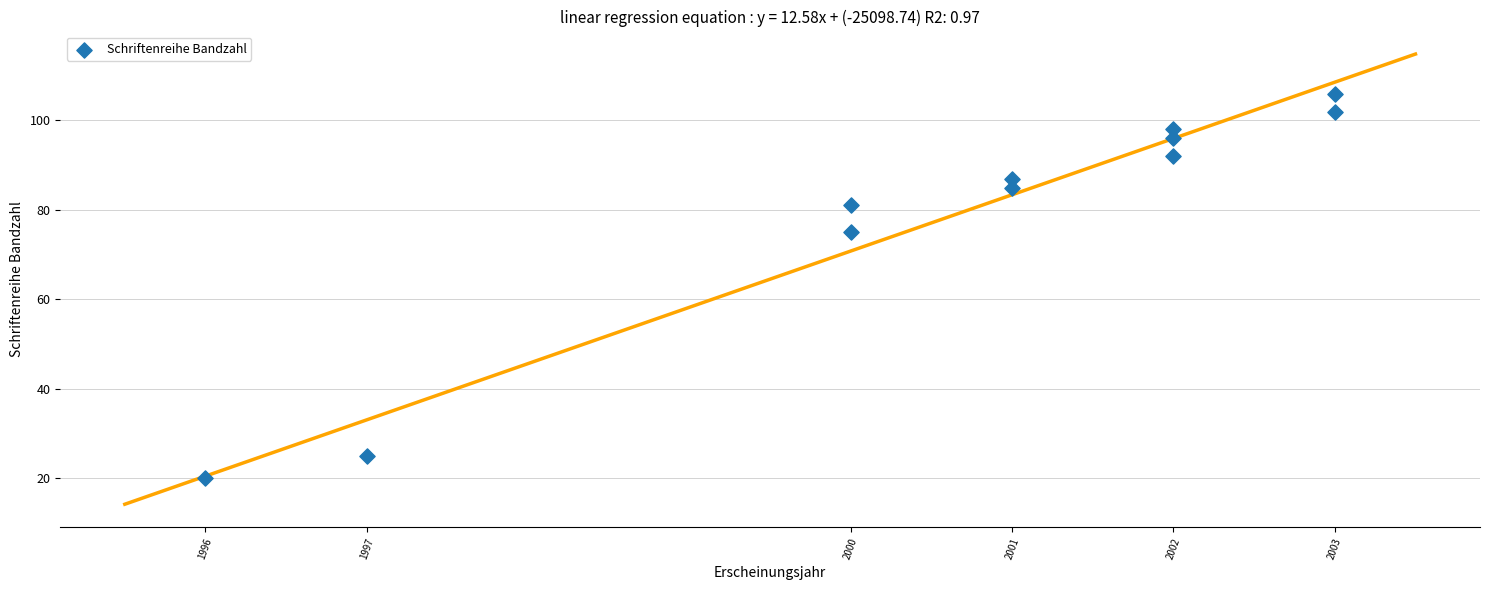

What Y value in the scatter plot is closest to 63?

75